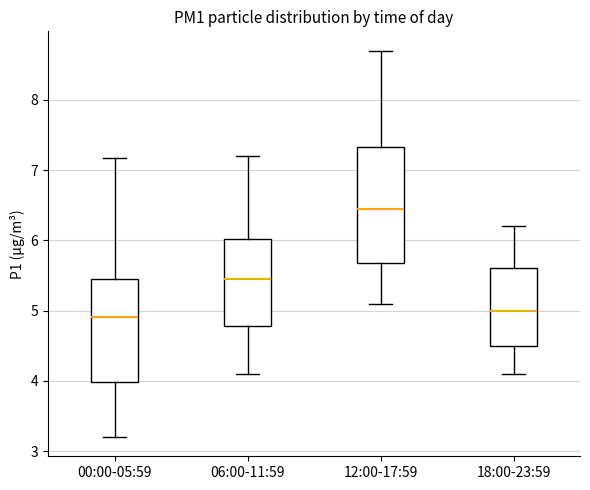

Reading left to right, read every box against the y-axis: the position of its median line, the range the box covers, and the ends of its whiskers. The values are not printed on the chart, so give them approximately, as read against the axis.

00:00-05:59: median 4.9, box 4.0 to 5.5, whiskers 3.2 to 7.2
06:00-11:59: median 5.5, box 4.8 to 6.0, whiskers 4.1 to 7.2
12:00-17:59: median 6.5, box 5.7 to 7.3, whiskers 5.1 to 8.7
18:00-23:59: median 5.0, box 4.5 to 5.6, whiskers 4.1 to 6.2